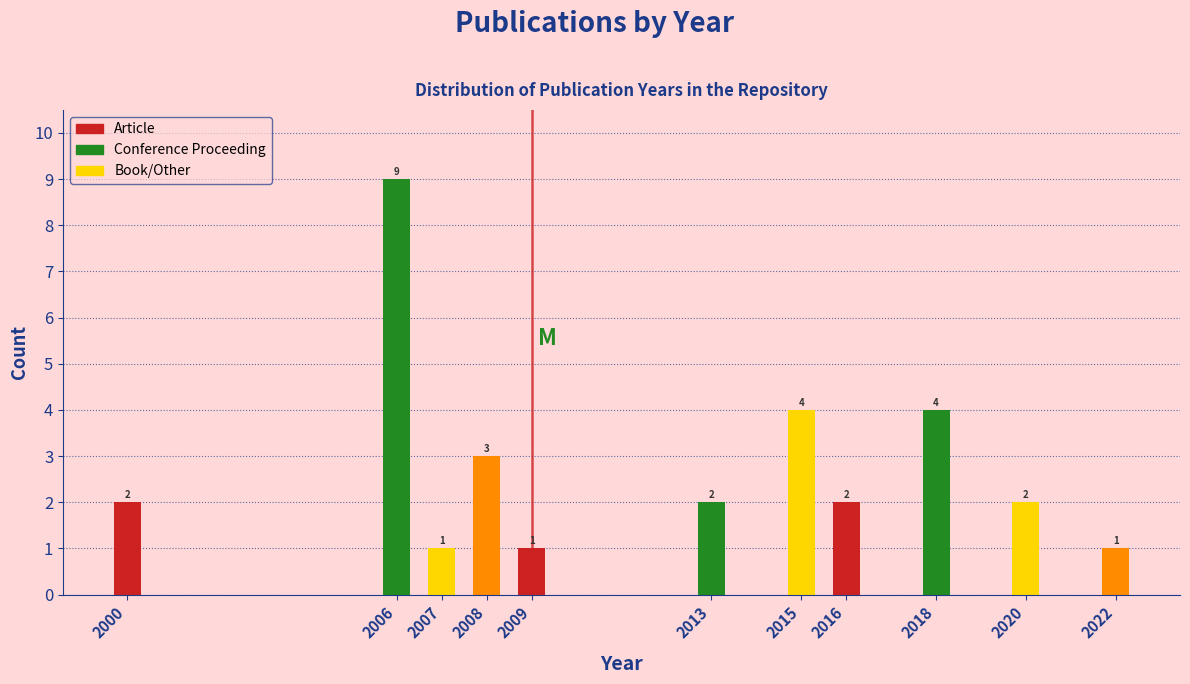

Reading left to right, extract all data points from this chart.

2000=2	2006=9	2007=1	2008=3	2009=1	2013=2	2015=4	2016=2	2018=4	2020=2	2022=1